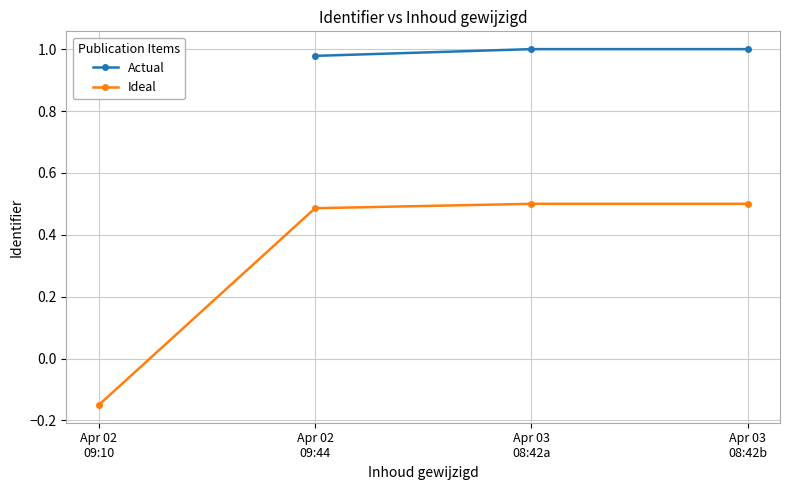

What is the minimum value shown in the chart?

-0.1